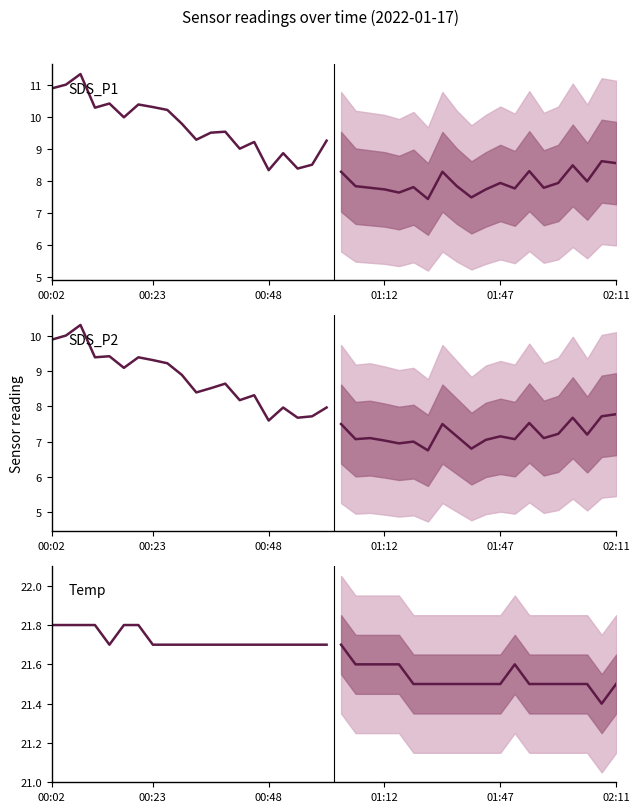

What is the sum of all SDS_P2 (observed) values?

176.0